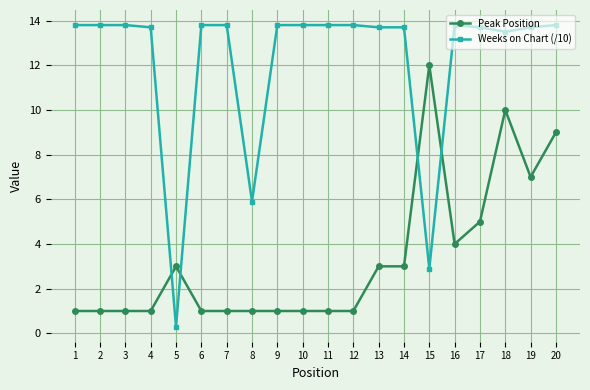

What is the value of the Weeks on Chart (/10) point at the 17th from the left?

13.7